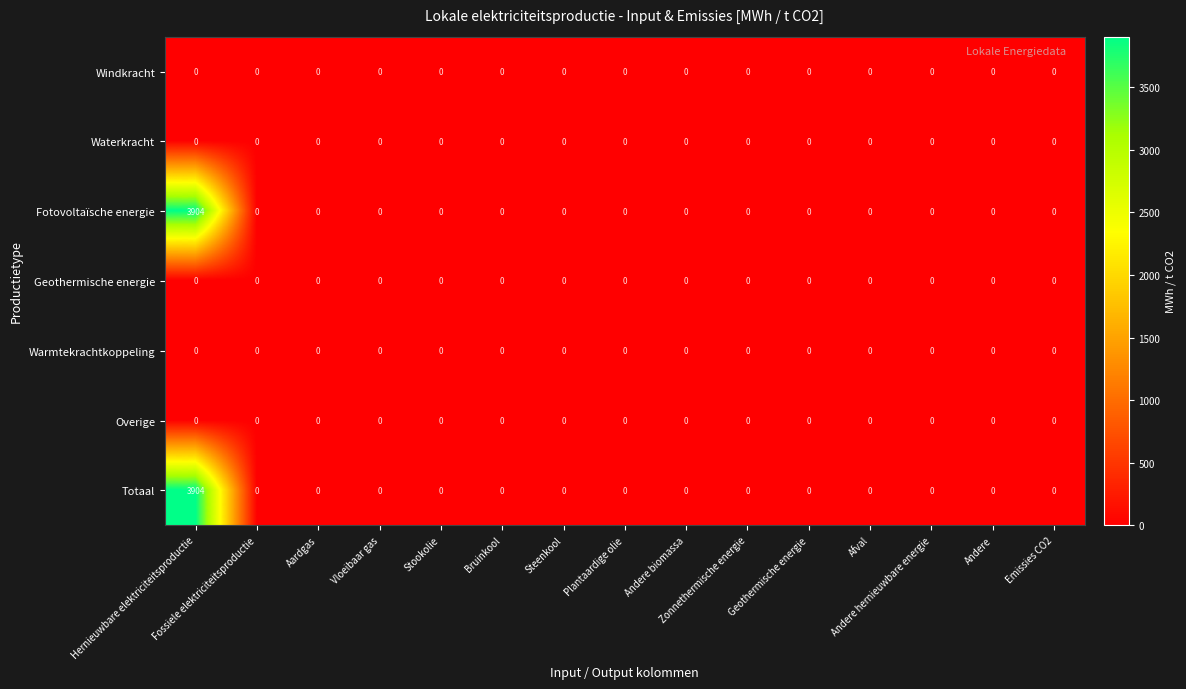

What is the difference between the maximum and second lowest values in the Fotovoltaïsche energie series?

3904